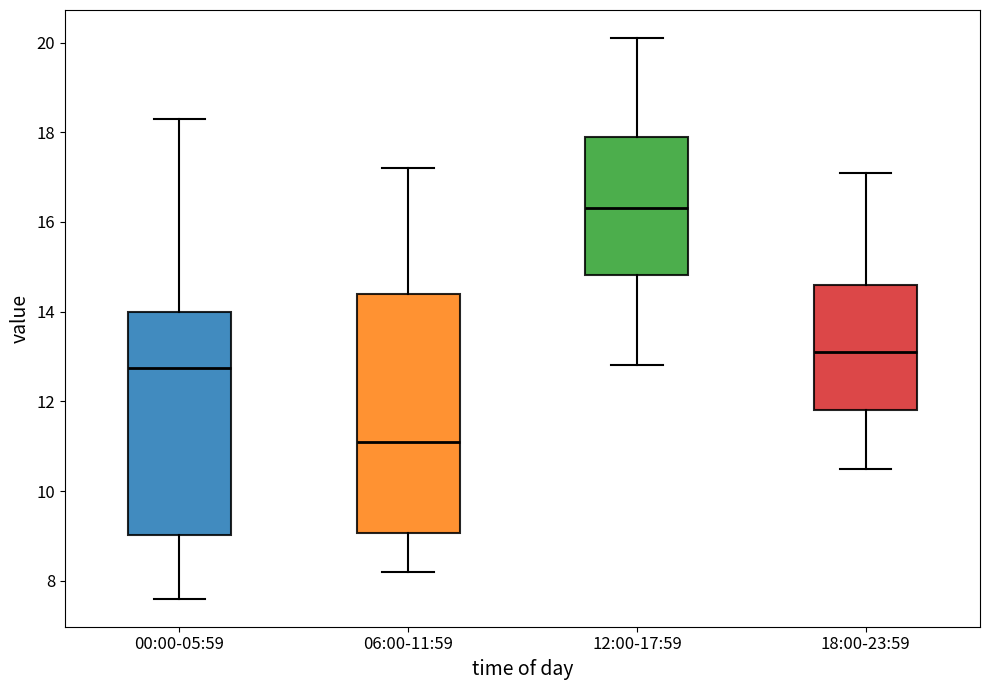

Which box's median line is the highest?

12:00-17:59